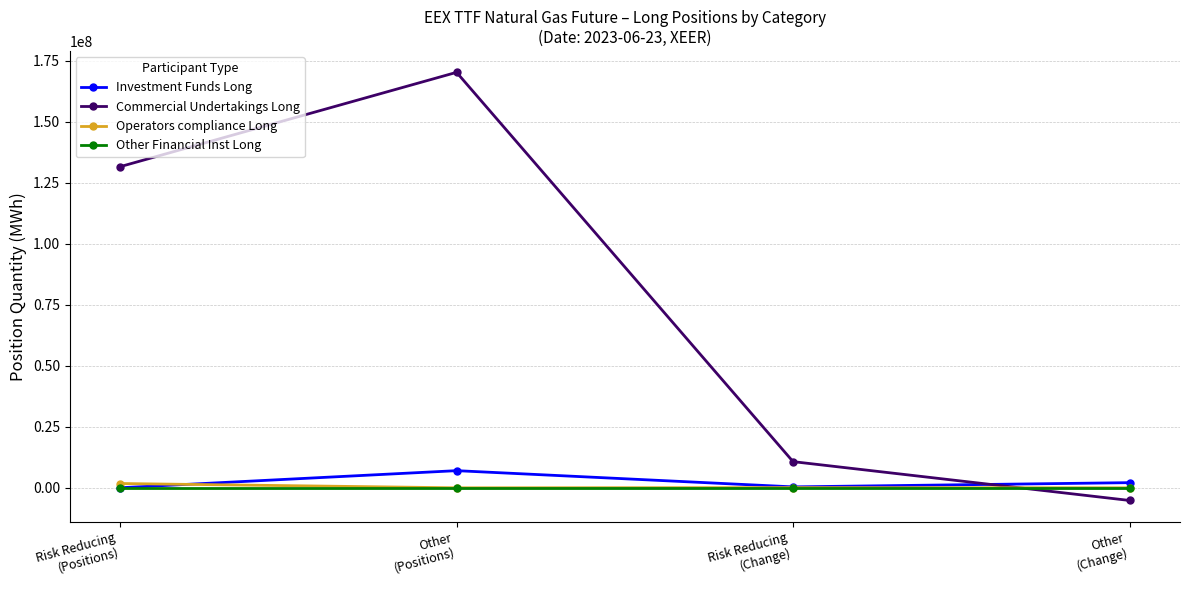

Which series has the widest spread of values?

Commercial Undertakings Long